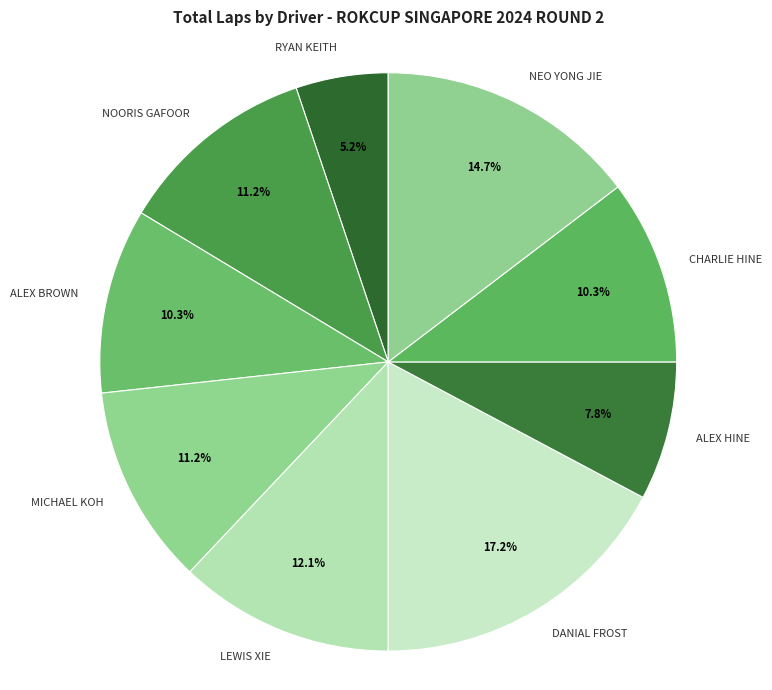

To the nearest percent, what is the average slice percentage?

11%